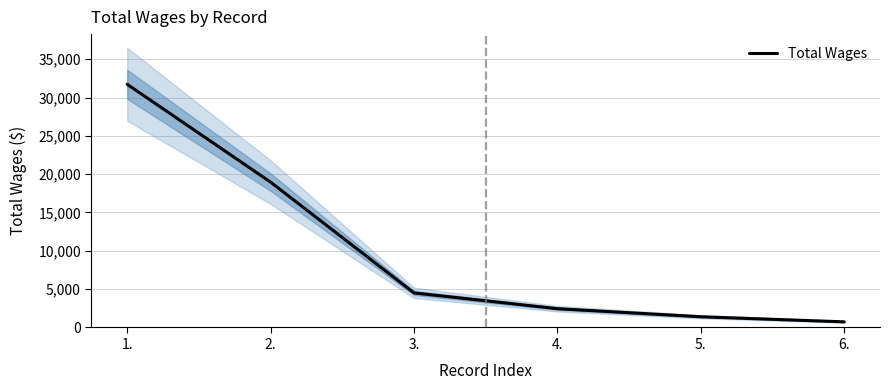

The chart shows a value of 31719 at 1.. True or false?

True